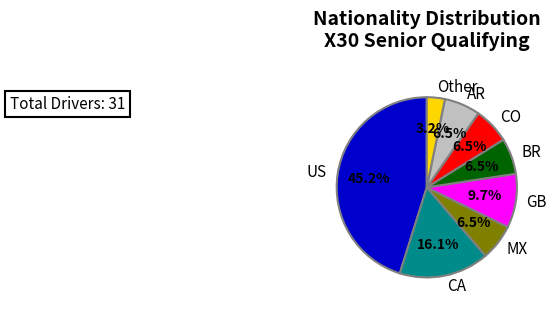

Which has a higher value, MX or CA?

CA